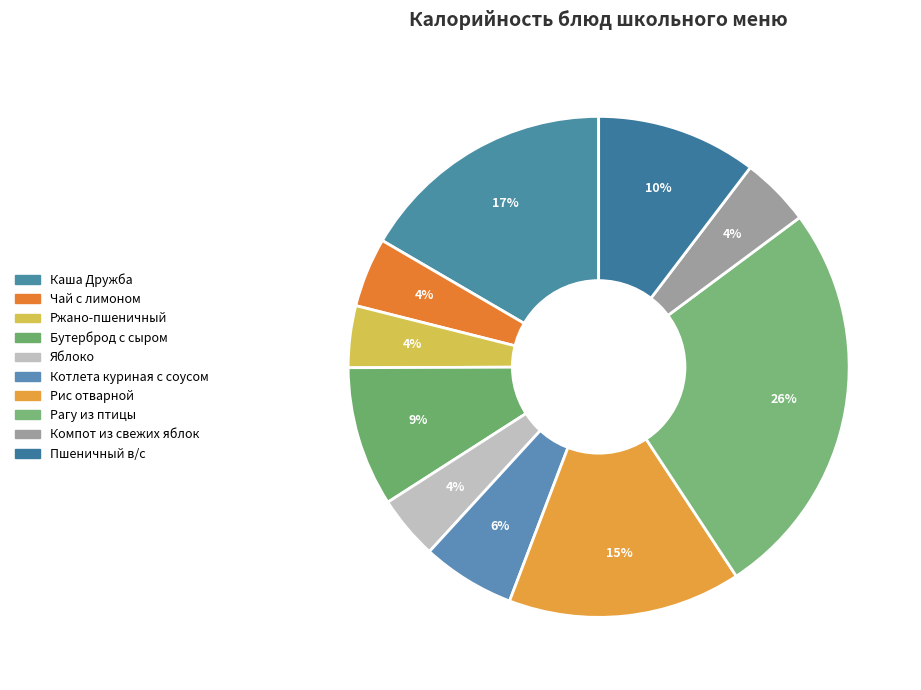

How many slices are in this pie chart?

10